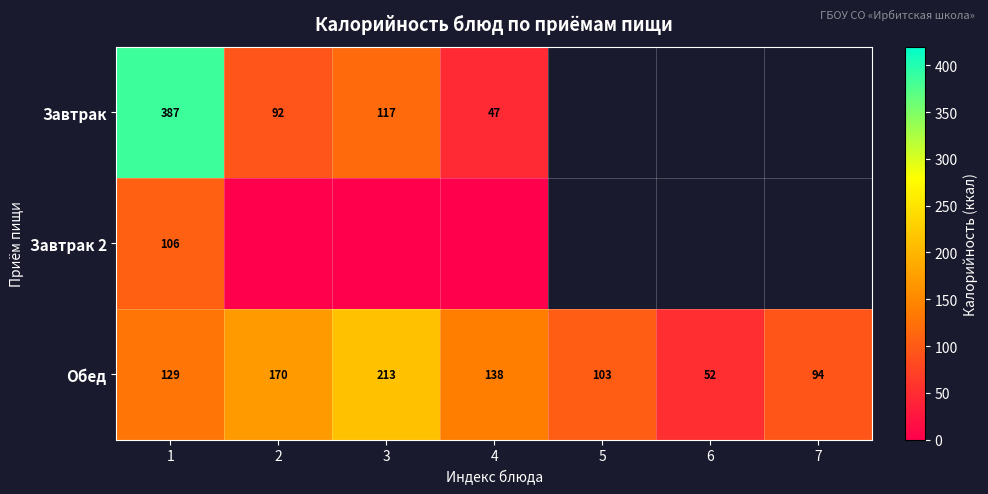

Is the value of Завтрак at 4 greater than the value of Завтрак 2 at 1?

No